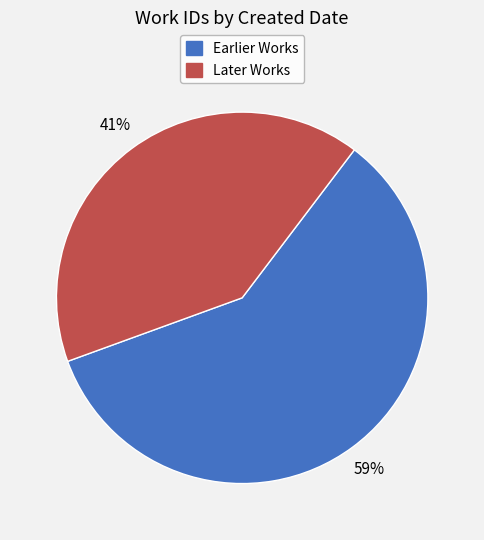

Count the number of slices in the pie.

2